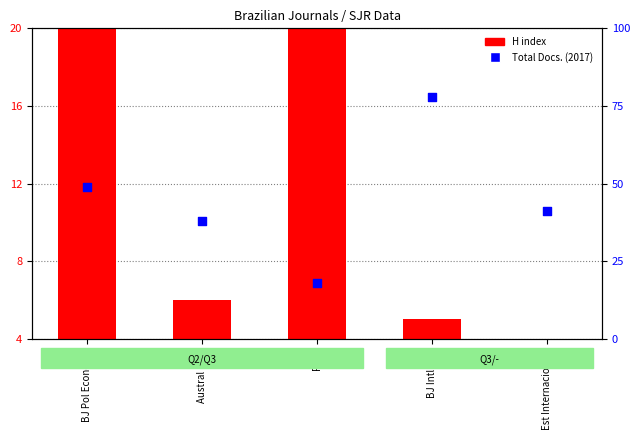

At which category is the sum across all series the highest?

BJ Intl Law